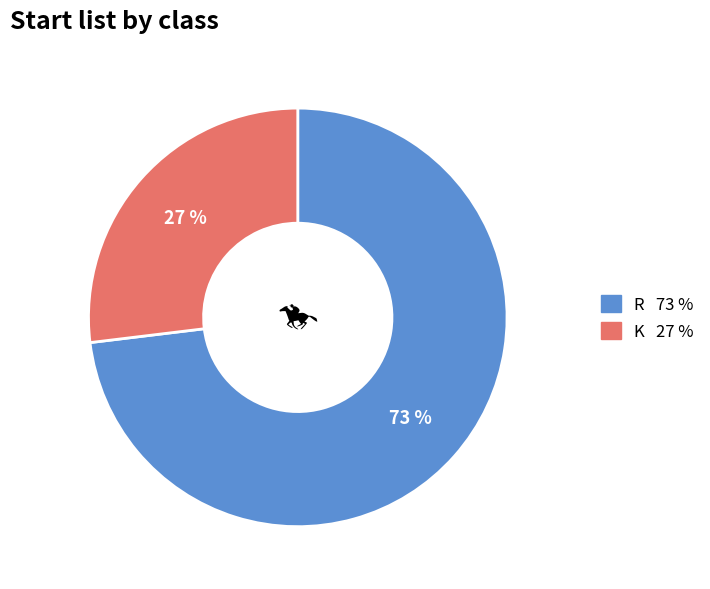

Combined, do R and K account for over 50%?

Yes